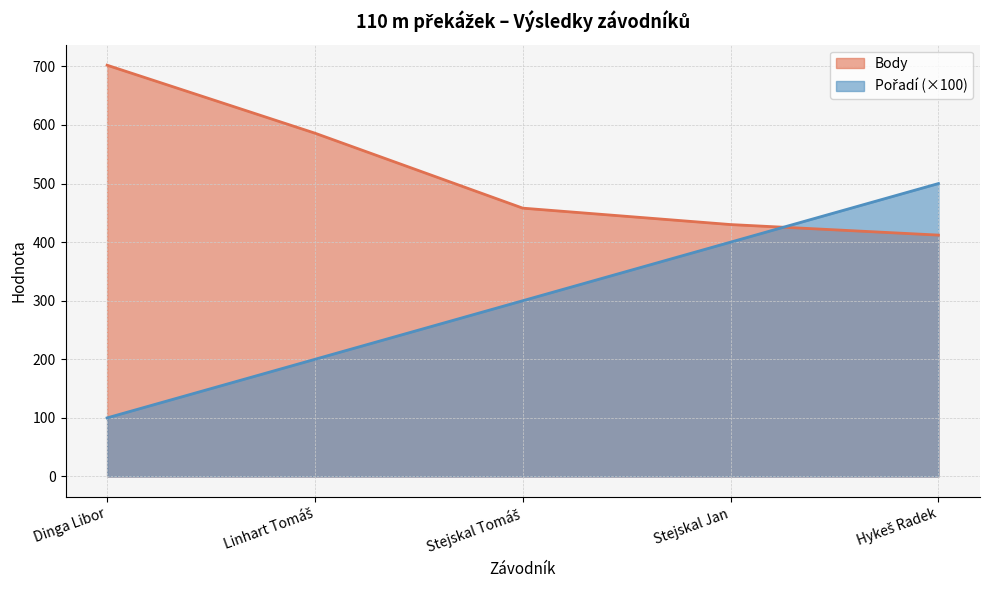

Rank the categories by Pořadí value from lowest to highest.

Dinga Libor, Linhart Tomáš, Stejskal Tomáš, Stejskal Jan, Hykeš Radek